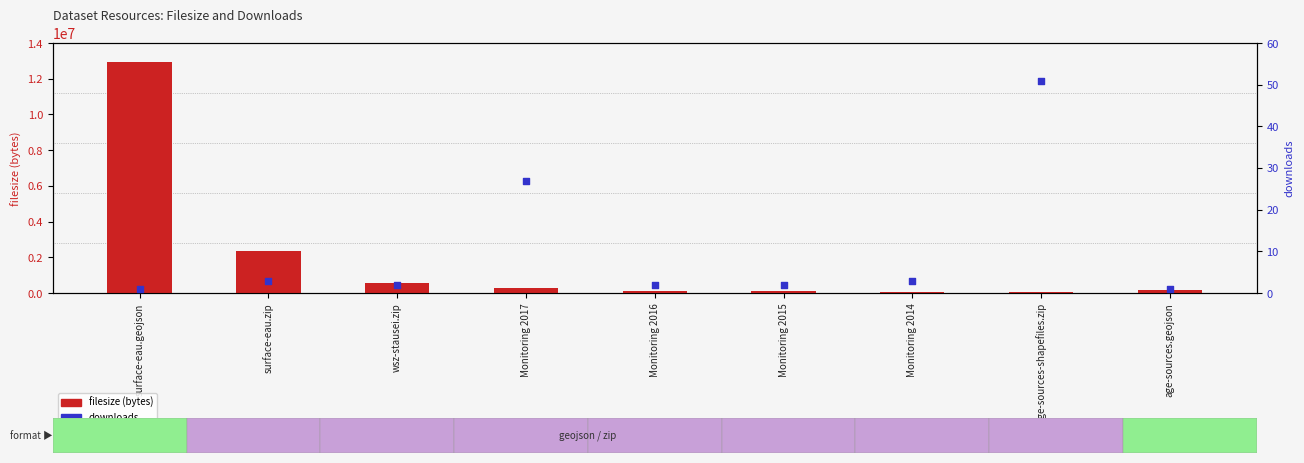

Which series contains the lowest Y value?

downloads